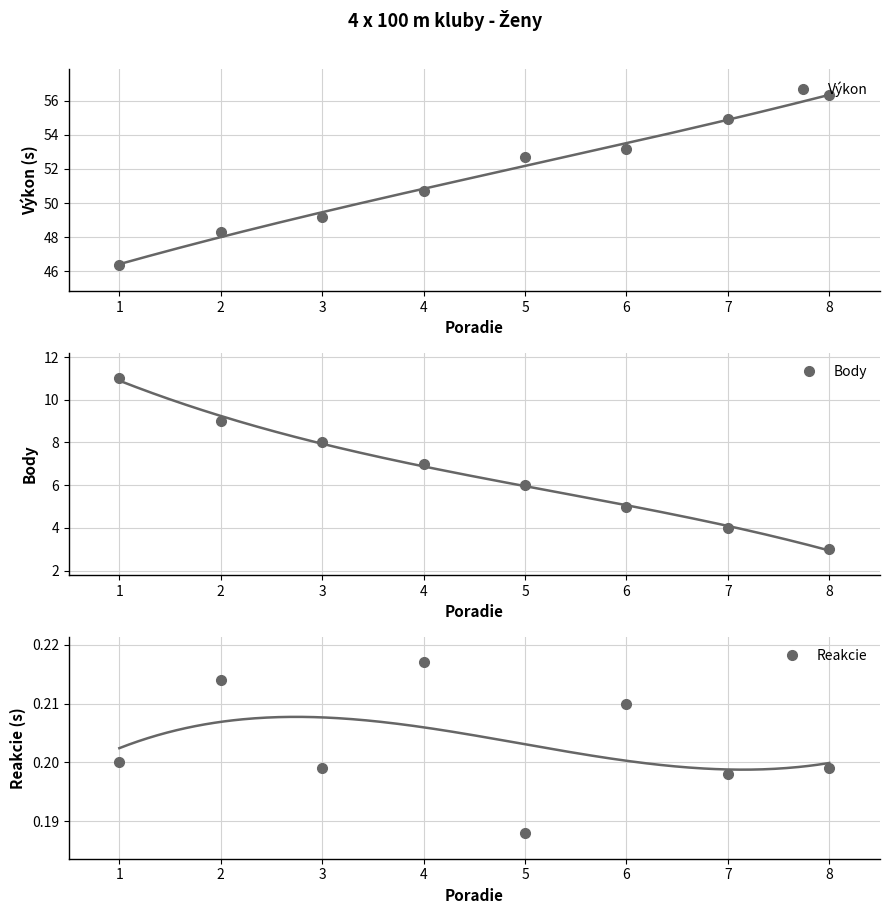

Reading left to right, list all the values displayed in this chart.

Výkon: 46.4	48.3	49.2	50.7	52.7	53.2	54.9	56.4
Body: 11.0	9.0	8.0	7.0	6.0	5.0	4.0	3.0
Reakcie: 0.2	0.2	0.2	0.2	0.2	0.2	0.2	0.2